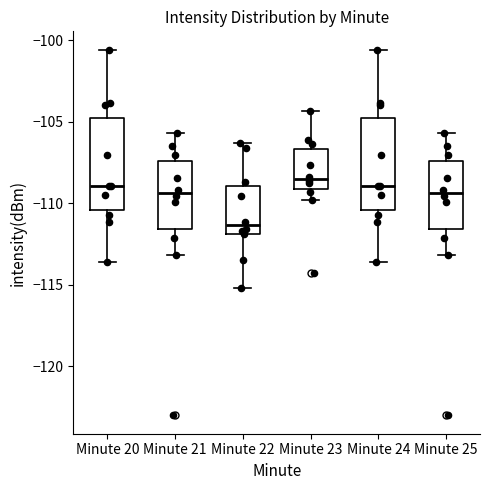

Reading left to right, transcribe this box plot: for each box, give where its median line is, the range the box spans, and where its two whiskers end, as read against the y-axis. The values are not printed on the chart, so give them approximately, as read against the axis.

Minute 20: median -109.0, box -110.5 to -104.5, whiskers -113.5 to -100.5
Minute 21: median -109.5, box -111.5 to -107.5, whiskers -113.0 to -105.5
Minute 22: median -111.5, box -112.0 to -109.0, whiskers -115.0 to -106.5
Minute 23: median -108.5, box -109.0 to -106.5, whiskers -110.0 to -104.5
Minute 24: median -109.0, box -110.5 to -104.5, whiskers -113.5 to -100.5
Minute 25: median -109.5, box -111.5 to -107.5, whiskers -113.0 to -105.5